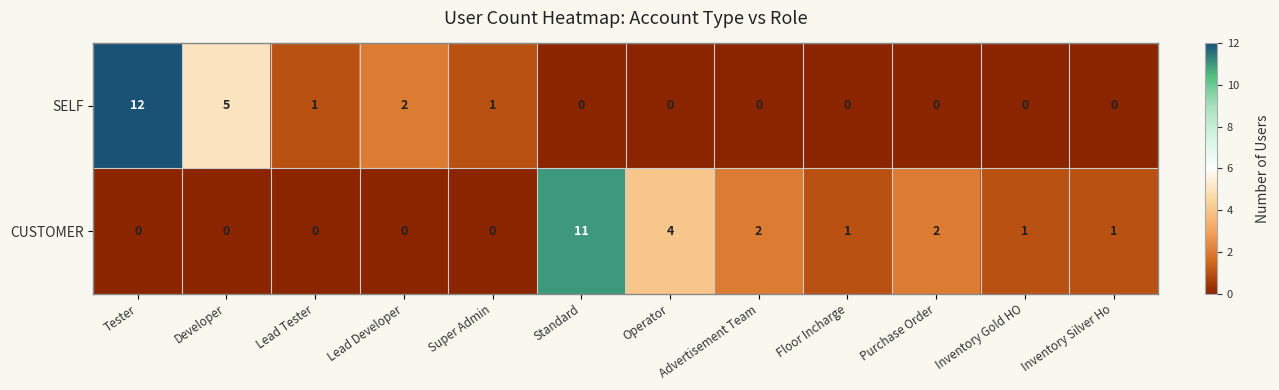

What is the difference between the maximum and minimum values in the SELF series?

12